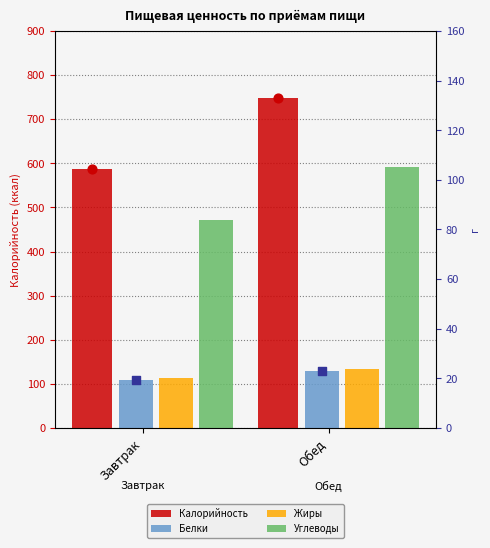

At which category is the sum across all series the highest?

Обед